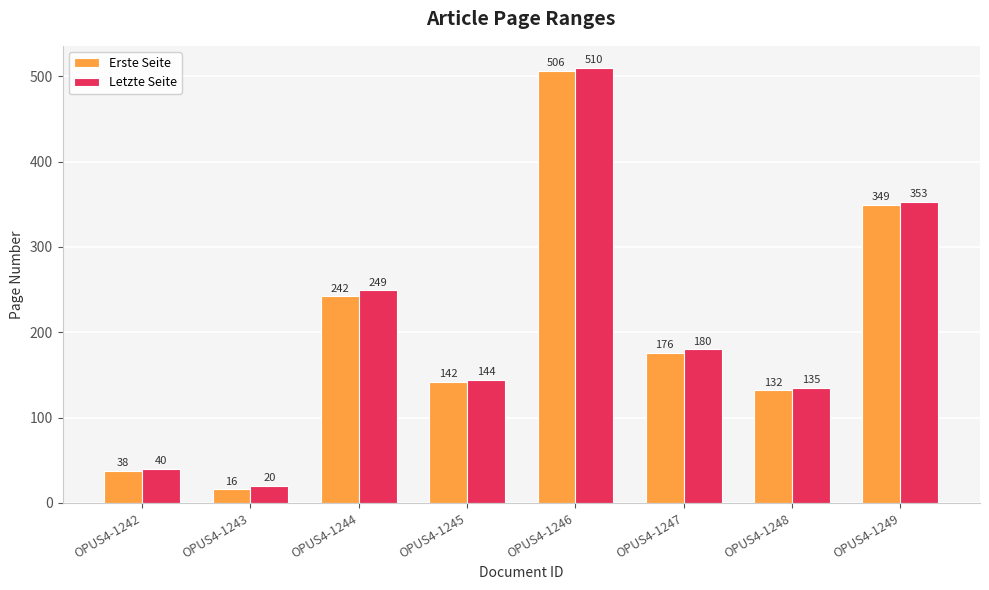

What are all the series names shown in the legend?

Erste Seite, Letzte Seite